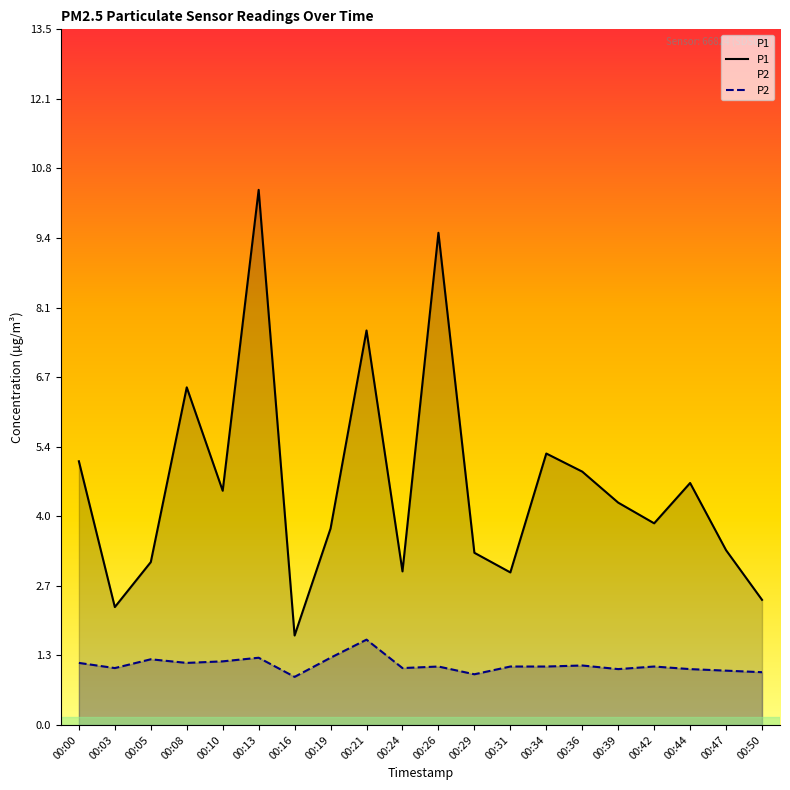

Reading left to right, transcribe all the data shown in this chart.

P1: 00:00=5.1	00:03=2.3	00:05=3.1	00:08=6.5	00:10=4.5	00:13=10.3	00:16=1.7	00:19=3.8	00:21=7.6	00:24=3.0	00:26=9.5	00:29=3.3	00:31=3.0	00:34=5.2	00:36=4.9	00:39=4.3	00:42=3.9	00:44=4.7	00:47=3.4	00:50=2.4
P2: 00:00=1.2	00:03=1.1	00:05=1.3	00:08=1.2	00:10=1.2	00:13=1.3	00:16=0.9	00:19=1.3	00:21=1.6	00:24=1.1	00:26=1.1	00:29=1.0	00:31=1.1	00:34=1.1	00:36=1.1	00:39=1.1	00:42=1.1	00:44=1.1	00:47=1.1	00:50=1.0